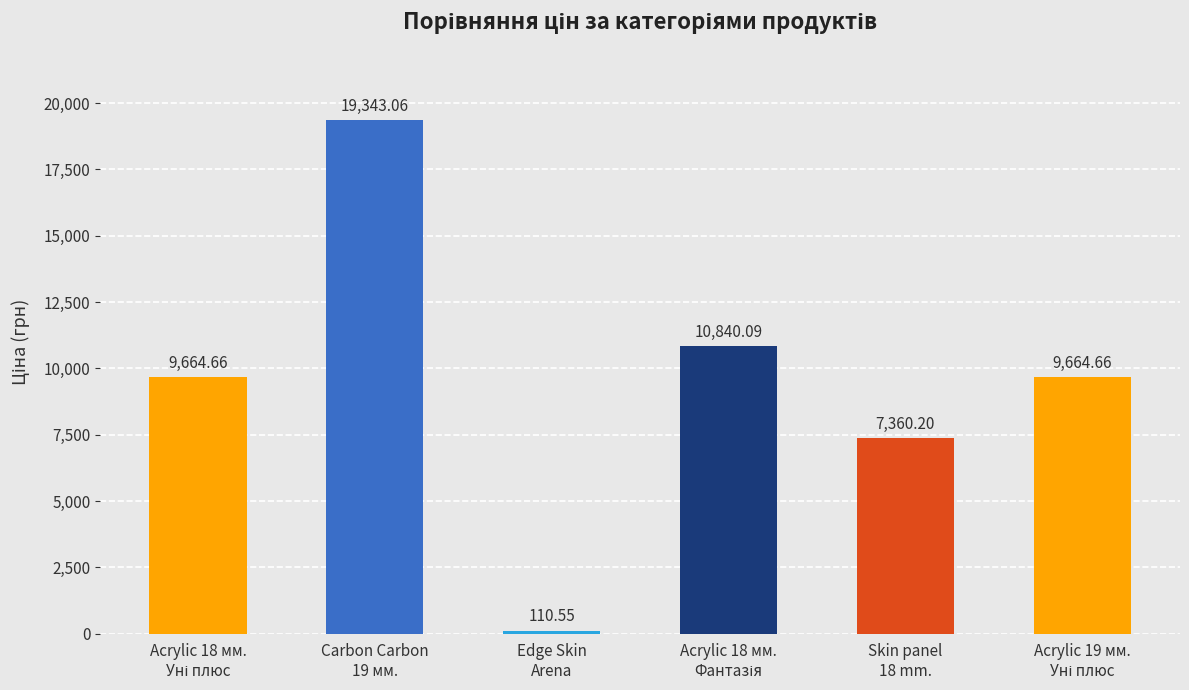

How many values are below 9664?

2